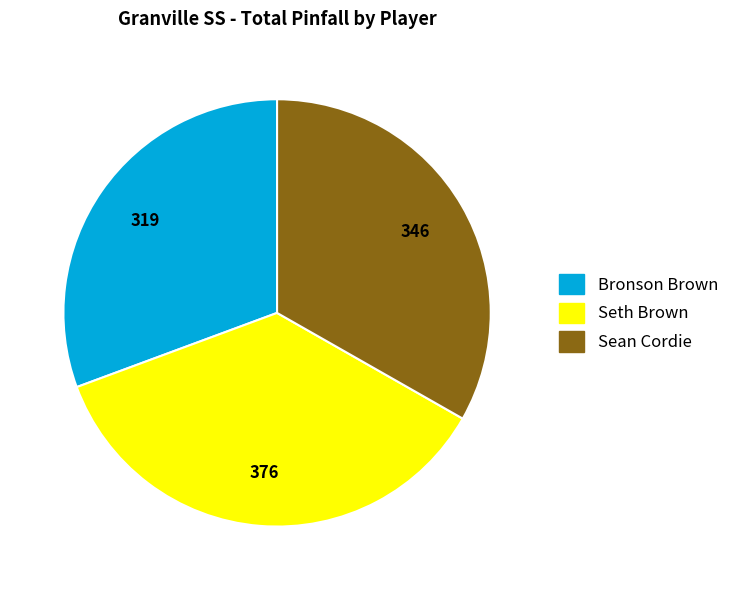

What is the largest slice in the pie chart?

Seth Brown